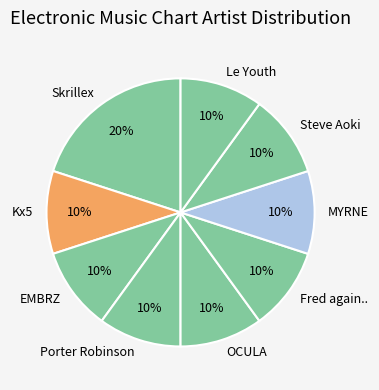

Does any single category account for the majority?

No